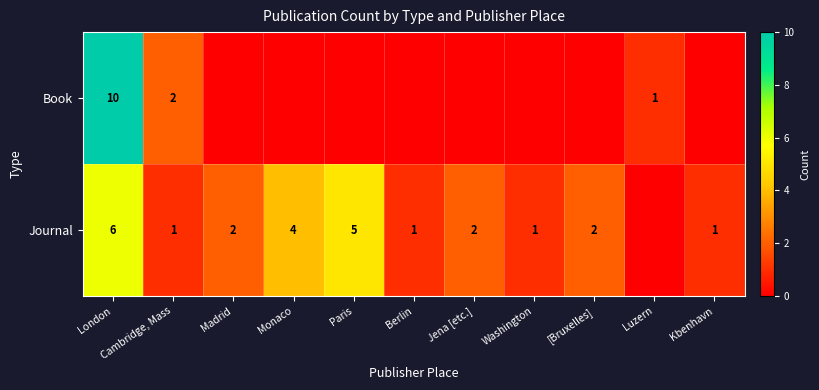

At which category is the sum across all series the highest?

London